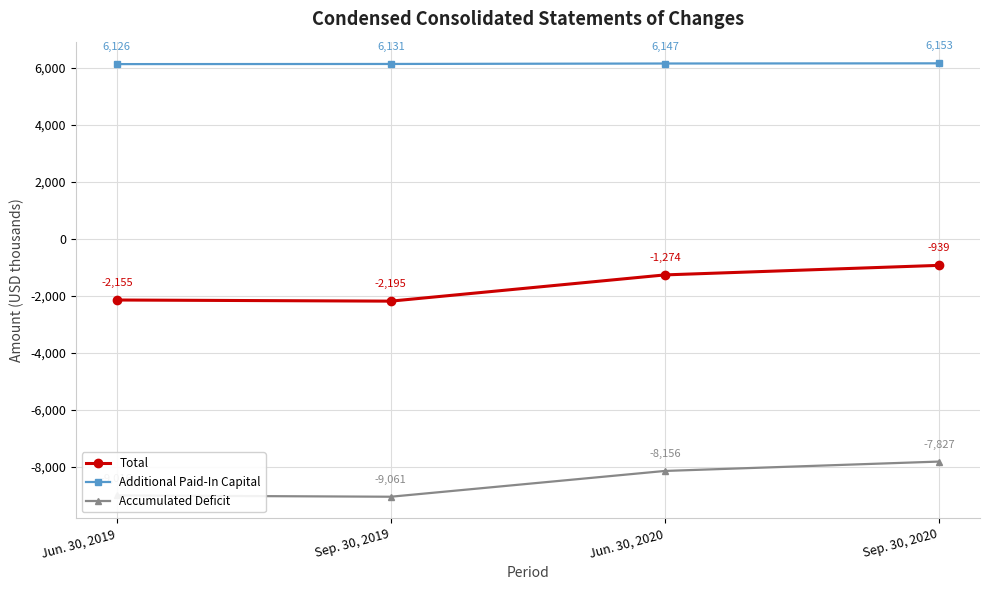

What is the difference between the highest and lowest values at Sep. 30, 2020?

13980